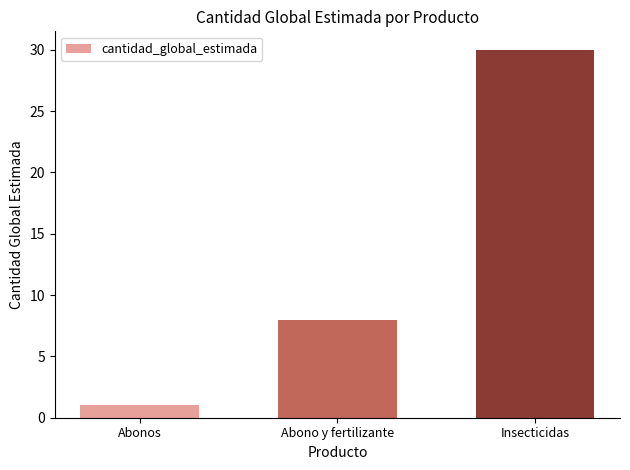

Are the bars grouped side by side (vs. stacked)?

No